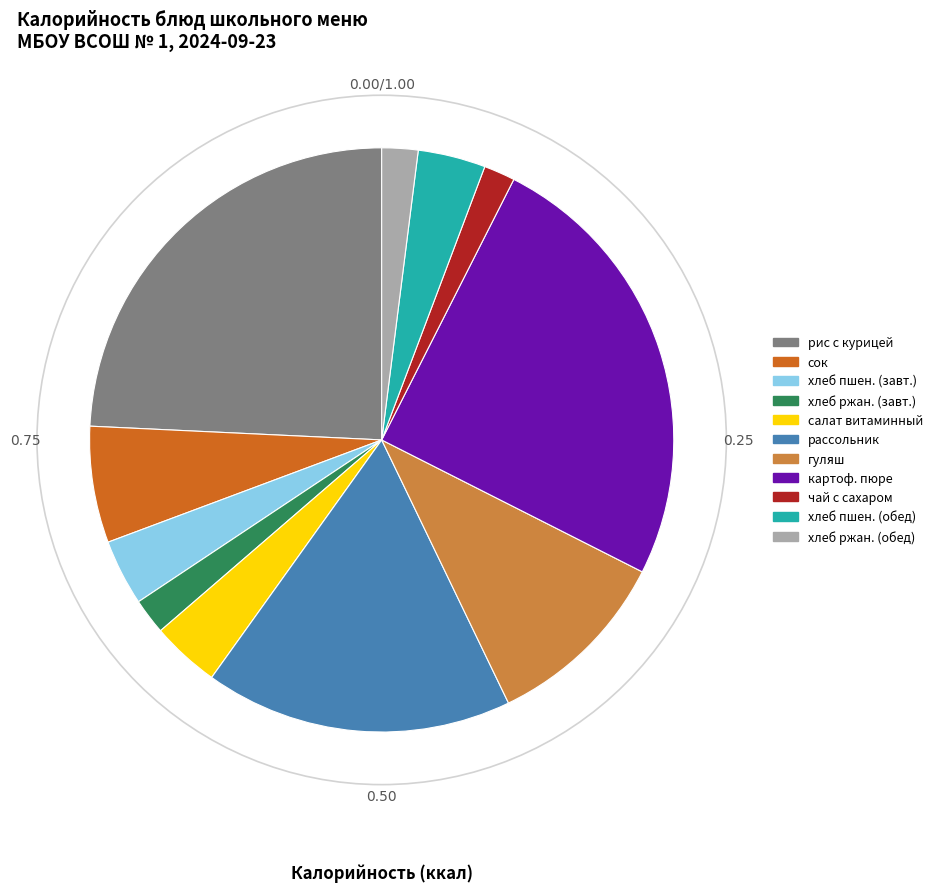

Do хлеб ржан. (обед) and хлеб пшен. (завт.) together represent more than half of the pie?

No